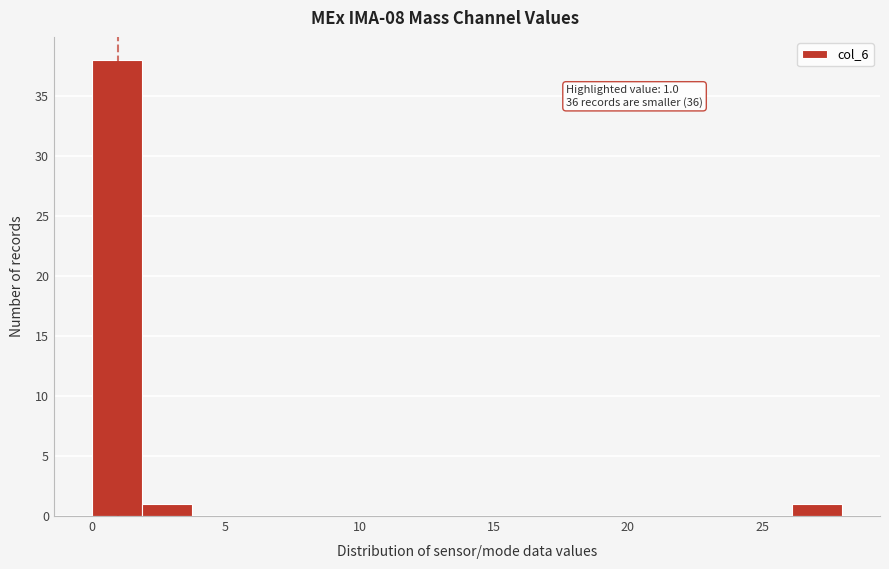

Around what value on the x-axis is the tallest bar? Give the approximate position of its centre, as read against the axis.

1.0